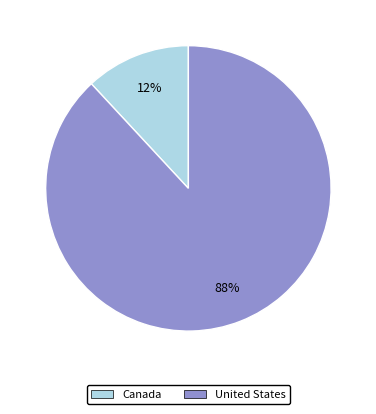

Does any single category account for the majority?

Yes